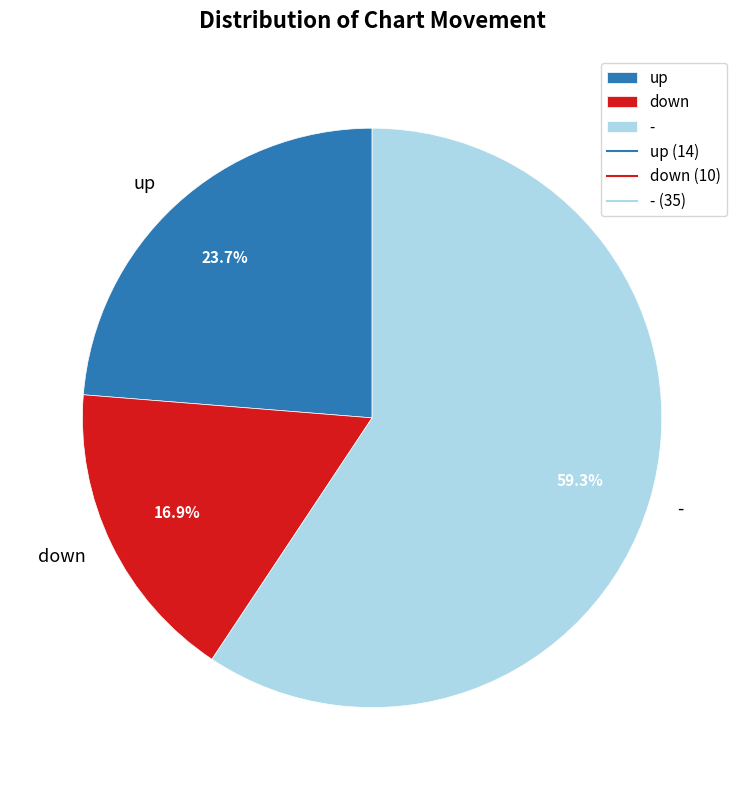

The up slice represents 24% of the pie. True or false?

True